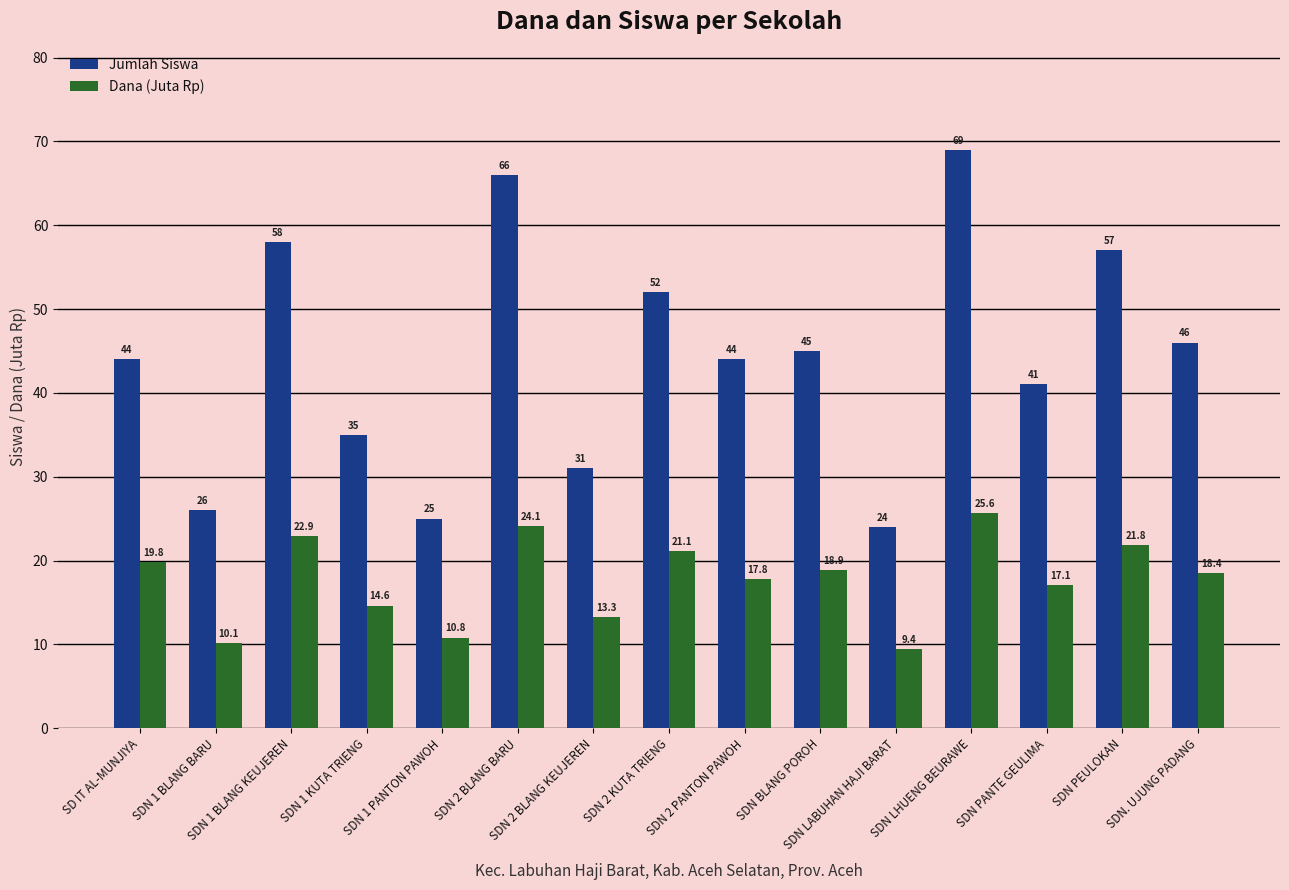

Count the number of data series in this chart.

2